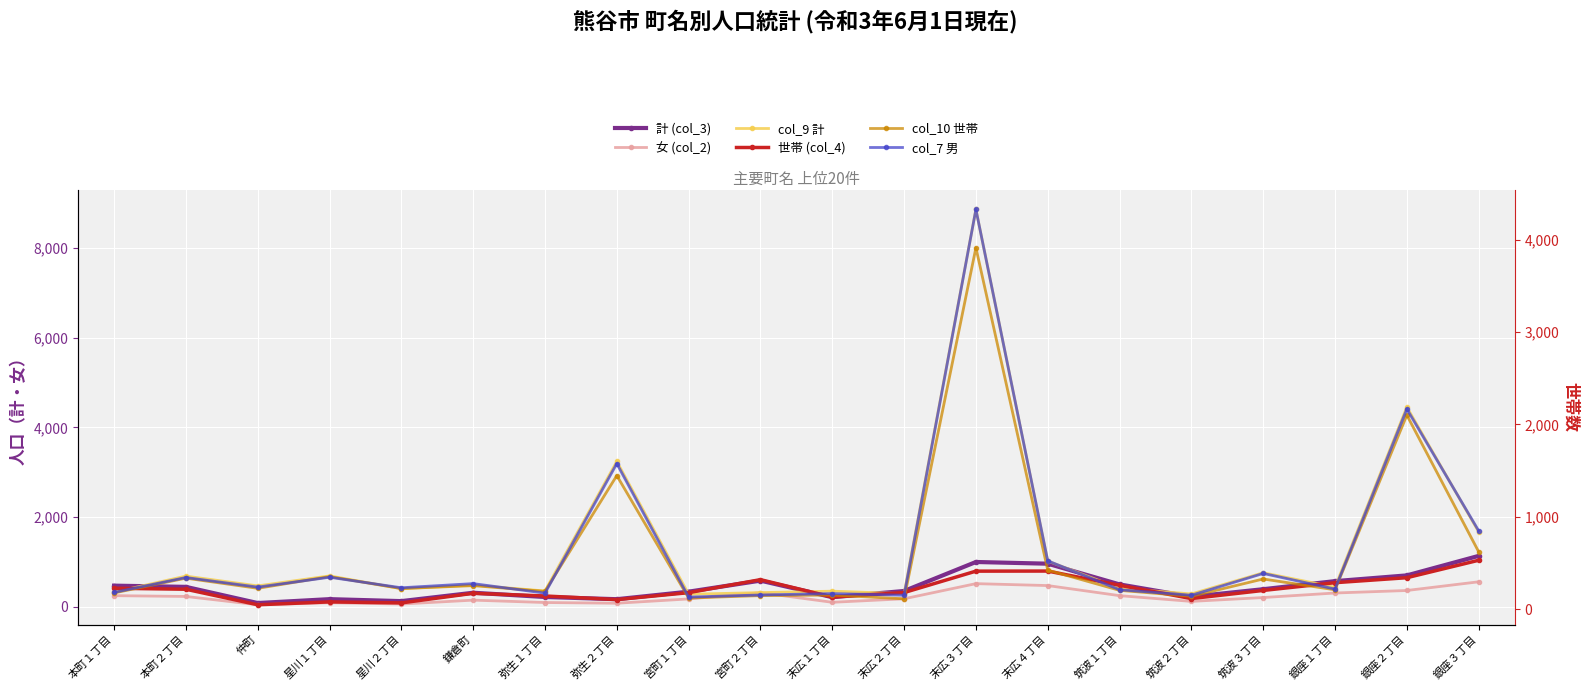

Is it true that col_7 男 equals 1205 at 銀座３丁目?

False